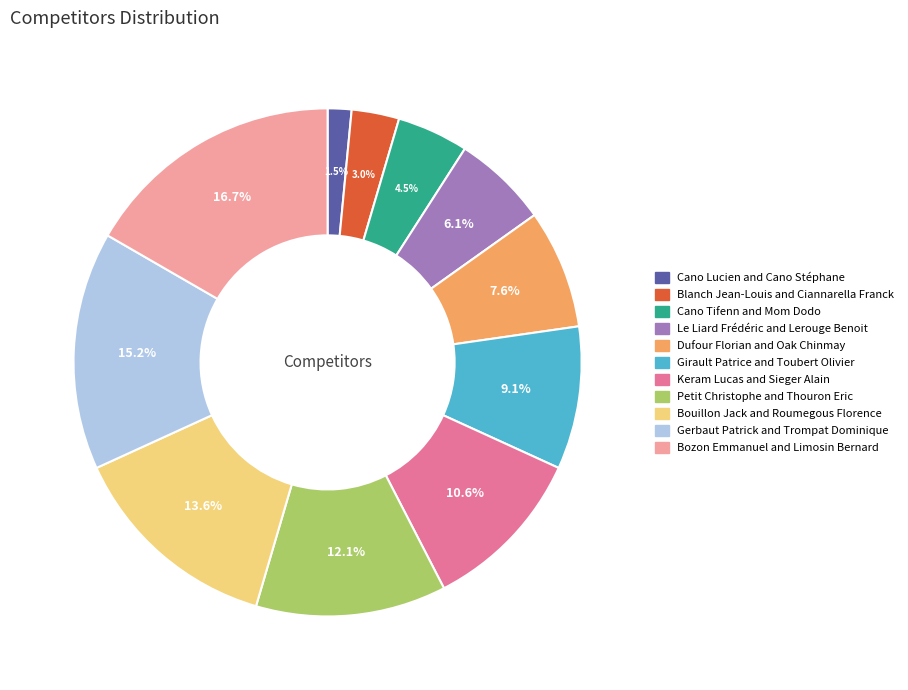

Approximately how many times larger is the value at Bozon Emmanuel and Limosin Bernard compared to Bouillon Jack and Roumegous Florence?

1.2